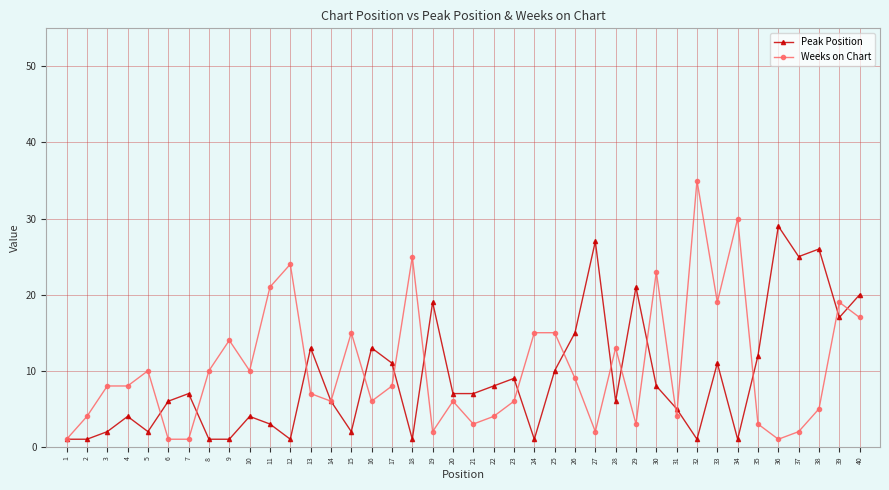

Reading left to right, what are all the values shown in this chart?

Peak Position: 1=1	2=1	3=2	4=4	5=2	6=6	7=7	8=1	9=1	10=4	11=3	12=1	13=13	14=6	15=2	16=13	17=11	18=1	19=19	20=7	21=7	22=8	23=9	24=1	25=10	26=15	27=27	28=6	29=21	30=8	31=5	32=1	33=11	34=1	35=12	36=29	37=25	38=26	39=17	40=20
Weeks on Chart: 1=1	2=4	3=8	4=8	5=10	6=1	7=1	8=10	9=14	10=10	11=21	12=24	13=7	14=6	15=15	16=6	17=8	18=25	19=2	20=6	21=3	22=4	23=6	24=15	25=15	26=9	27=2	28=13	29=3	30=23	31=4	32=35	33=19	34=30	35=3	36=1	37=2	38=5	39=19	40=17